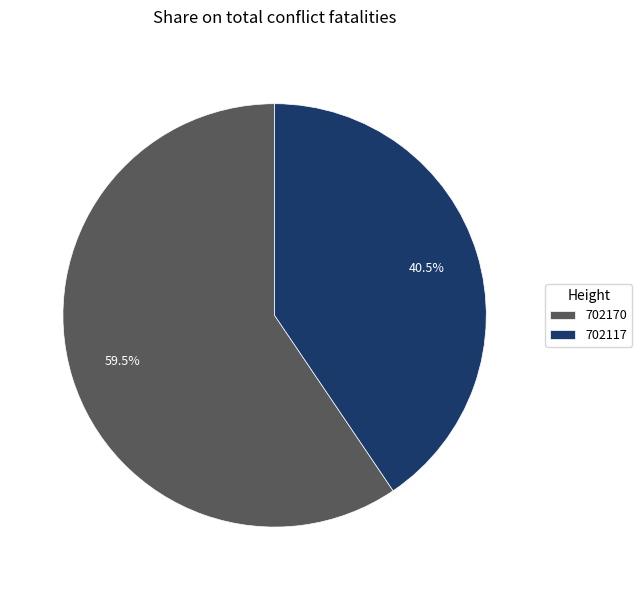

To the nearest percent, what is the average slice percentage?

50%